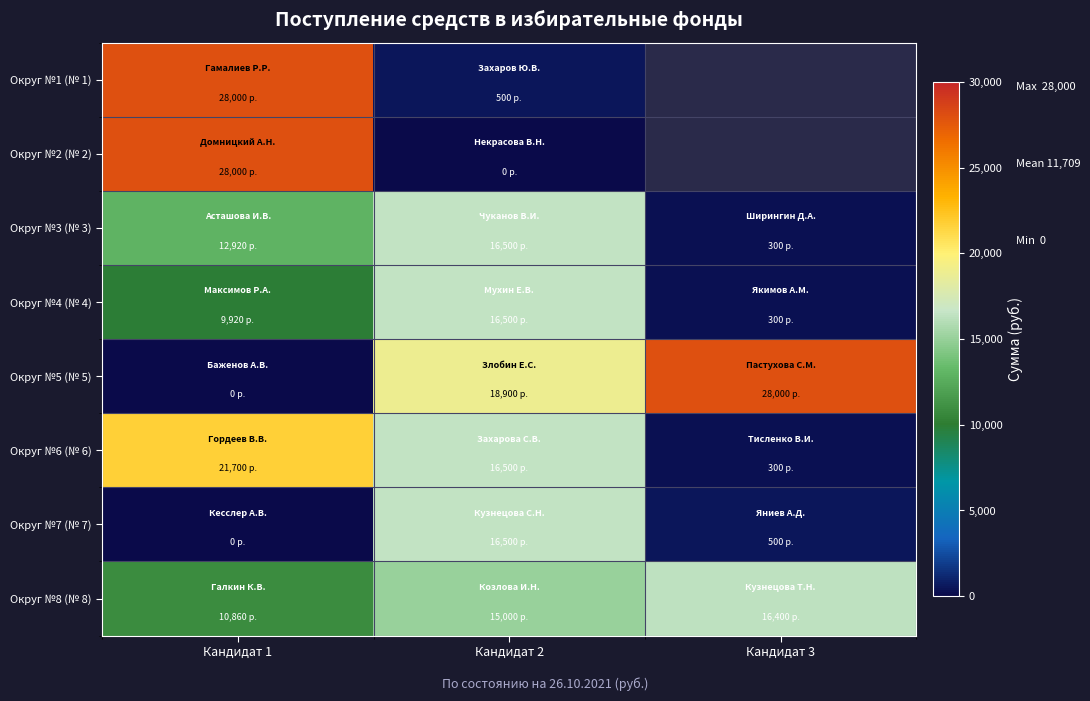

What is the total value across all series at Кандидат 1?

111400.0